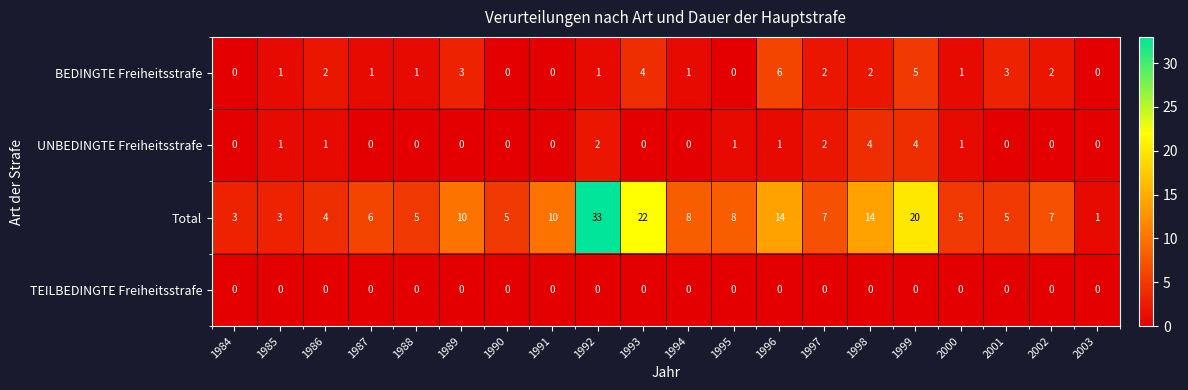

What is the approximate value of BEDINGTE Freiheitsstrafe at 1999?

5